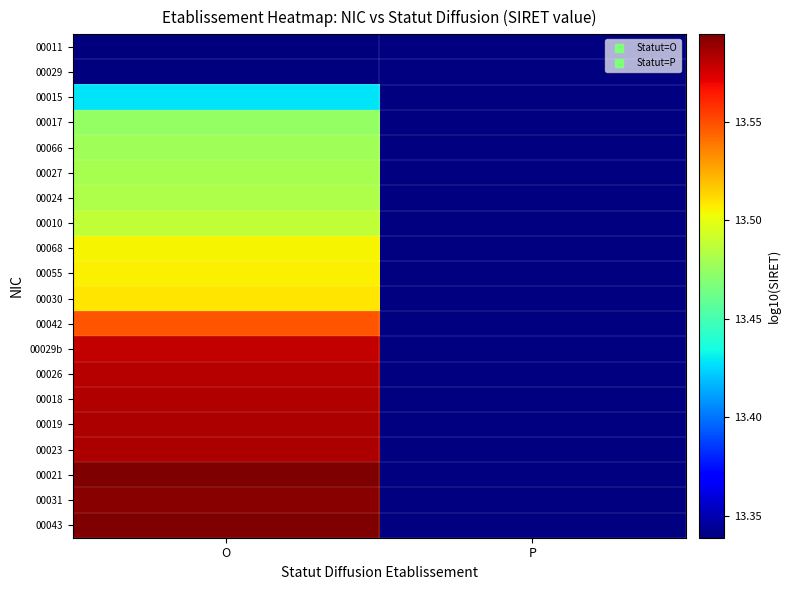

What value does the 00068 series have at O?

13.5